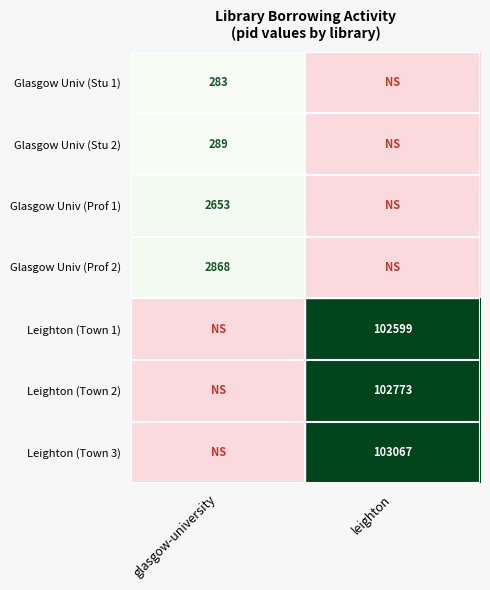

The value of Leighton (Town 3) at leighton is 32772. True or false?

False